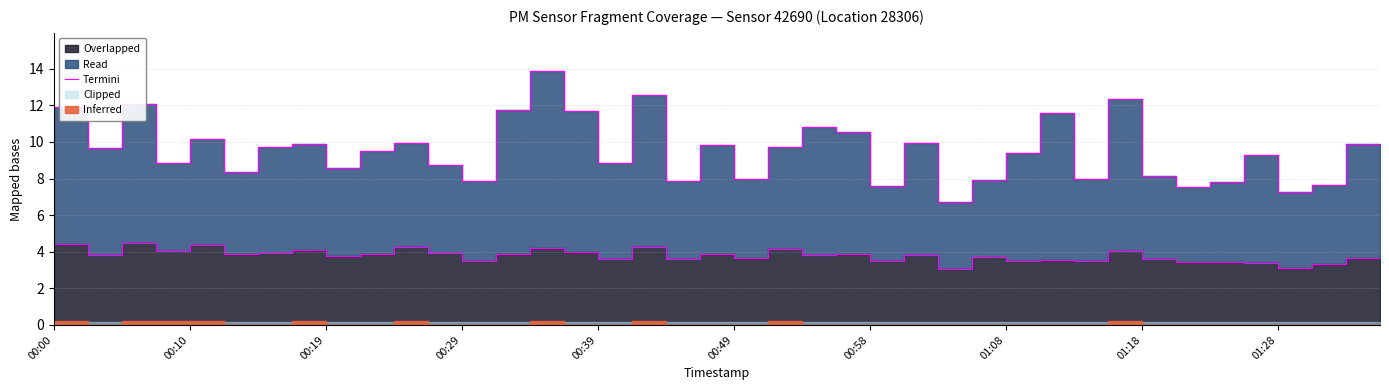

How many lines are shown in the chart?

1